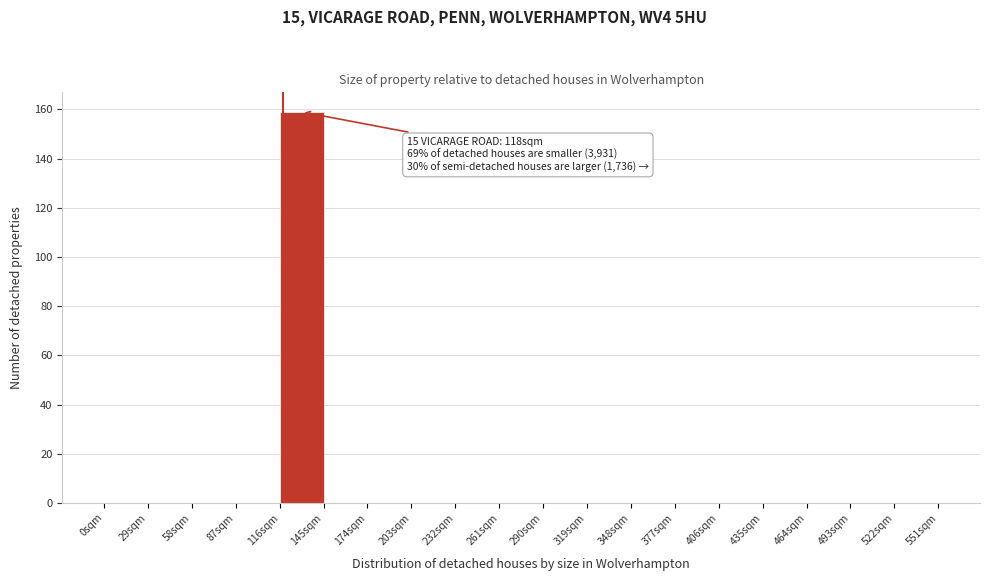

Over which range of the x-axis is the bar tallest?

116 to 145